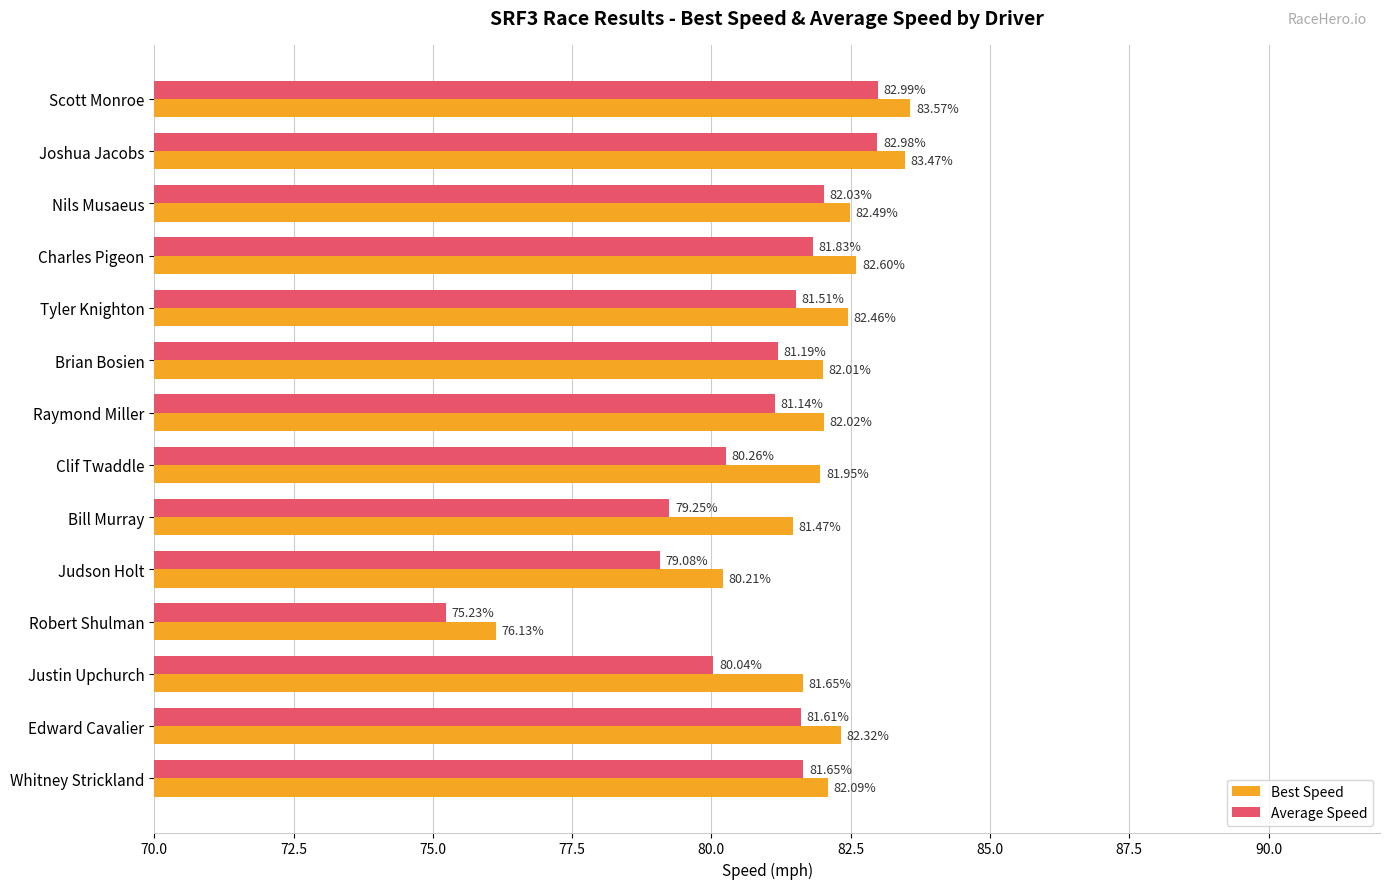

Which series has the widest spread of values?

Average Speed